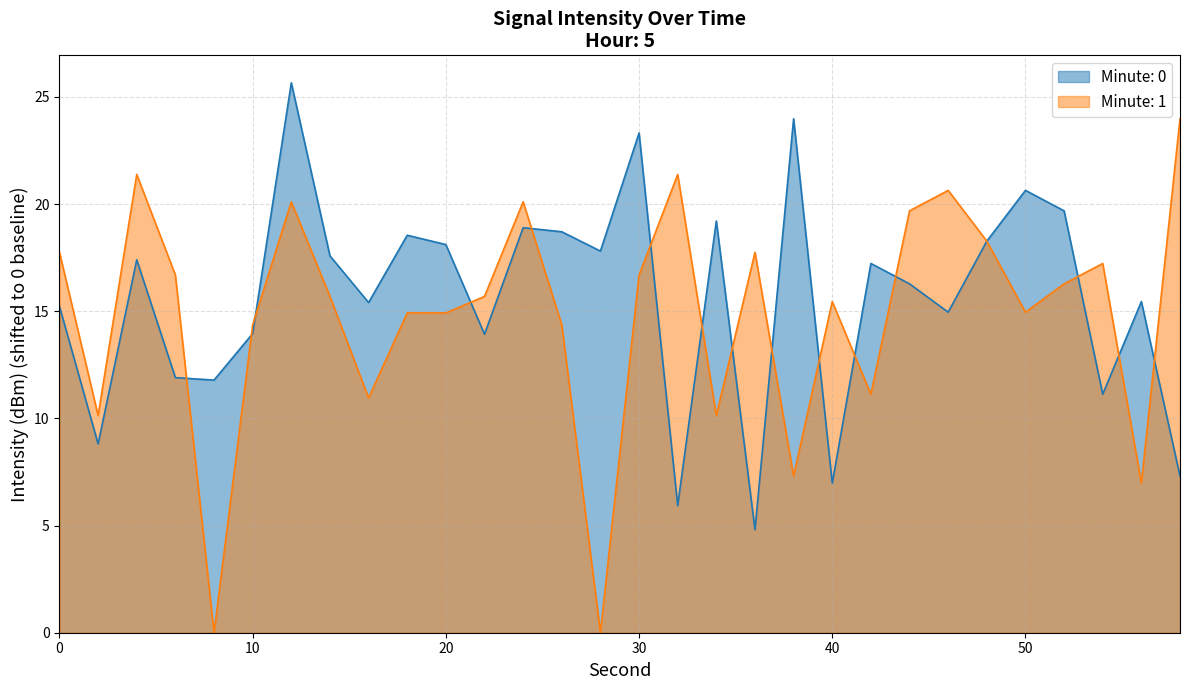

Reading right to left, what are all the values shown in this chart?

minute_0: 7.3	15.4	11.1	19.7	20.6	18.3	15.0	16.3	17.2	7.0	24.0	4.8	19.2	5.9	23.3	17.8	18.7	18.9	13.9	18.1	18.5	15.4	17.6	25.7	14.0	11.8	11.9	17.4	8.8	15.2
minute_1: 24.0	7.0	17.2	16.3	15.0	18.3	20.6	19.7	11.1	15.4	7.3	17.7	10.1	21.4	16.7	0.0	14.4	20.1	15.7	14.9	14.9	11.0	15.7	20.1	14.4	0.0	16.7	21.4	10.1	17.7